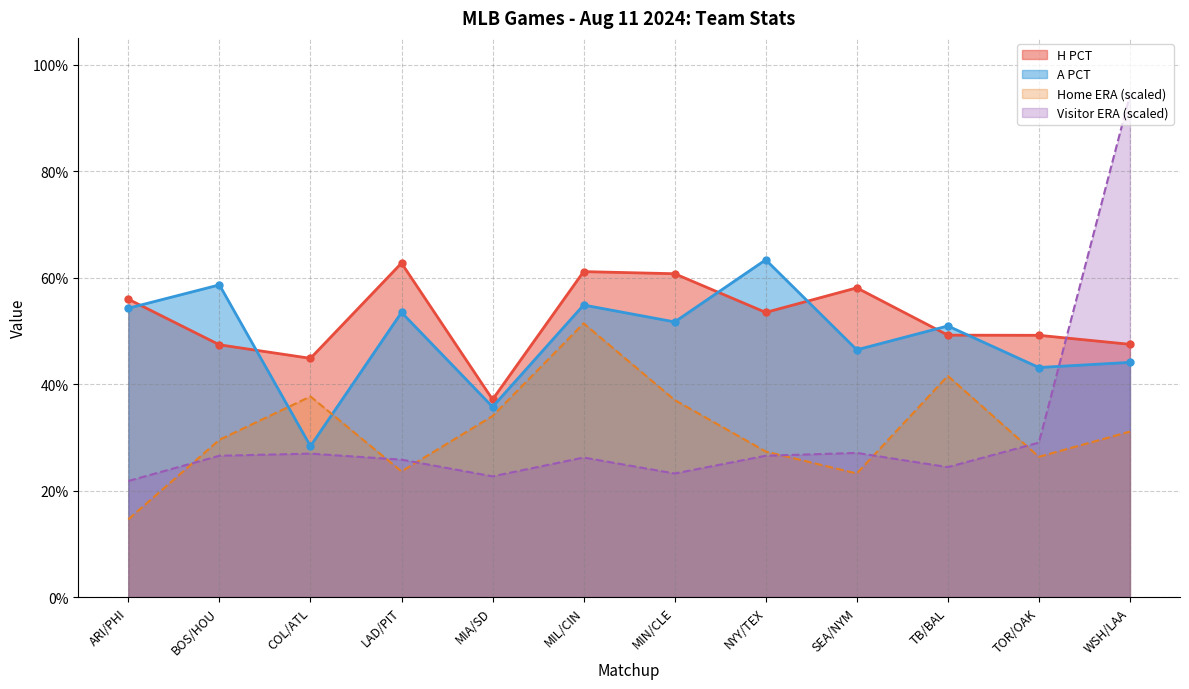

Reading left to right, extract all data points from this chart.

H PCT: ARI/PHI=0.6	BOS/HOU=0.5	COL/ATL=0.4	LAD/PIT=0.6	MIA/SD=0.4	MIL/CIN=0.6	MIN/CLE=0.6	NYY/TEX=0.5	SEA/NYM=0.6	TB/BAL=0.5	TOR/OAK=0.5	WSH/LAA=0.5
A PCT: ARI/PHI=0.5	BOS/HOU=0.6	COL/ATL=0.3	LAD/PIT=0.5	MIA/SD=0.4	MIL/CIN=0.5	MIN/CLE=0.5	NYY/TEX=0.6	SEA/NYM=0.5	TB/BAL=0.5	TOR/OAK=0.4	WSH/LAA=0.4
Home ERA: ARI/PHI=0.1	BOS/HOU=0.3	COL/ATL=0.4	LAD/PIT=0.2	MIA/SD=0.3	MIL/CIN=0.5	MIN/CLE=0.4	NYY/TEX=0.3	SEA/NYM=0.2	TB/BAL=0.4	TOR/OAK=0.3	WSH/LAA=0.3
Visitor ERA: ARI/PHI=0.2	BOS/HOU=0.3	COL/ATL=0.3	LAD/PIT=0.3	MIA/SD=0.2	MIL/CIN=0.3	MIN/CLE=0.2	NYY/TEX=0.3	SEA/NYM=0.3	TB/BAL=0.2	TOR/OAK=0.3	WSH/LAA=0.9